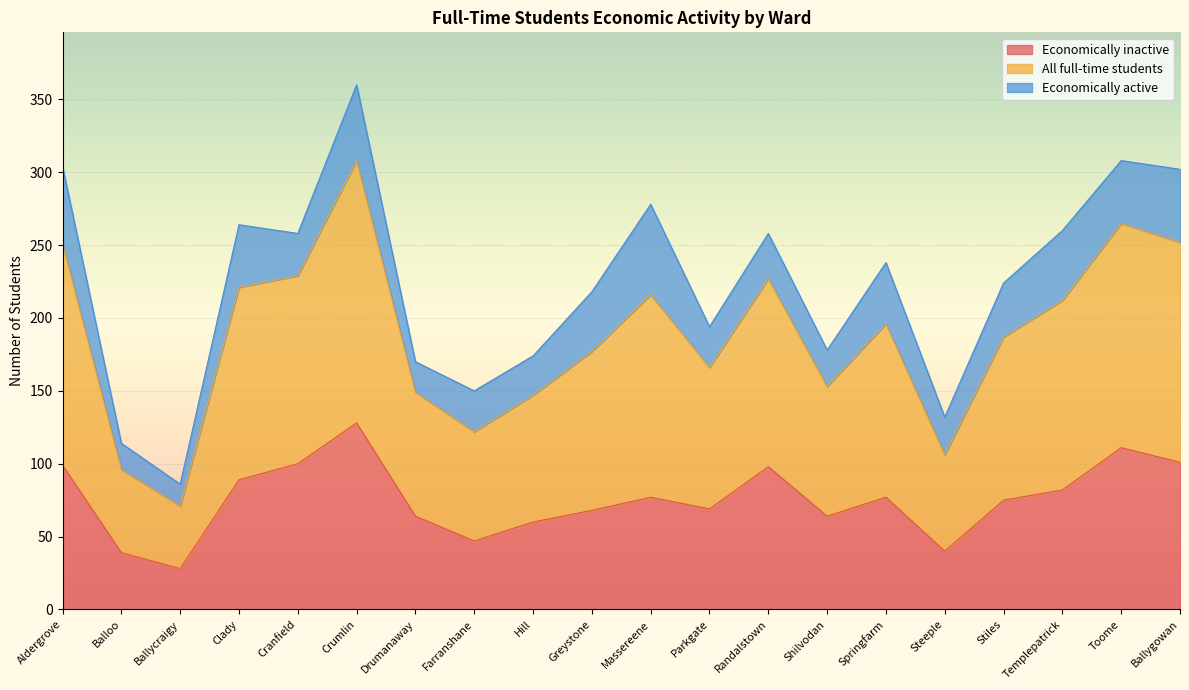

What is the lowest value of the Economically inactive series?

28